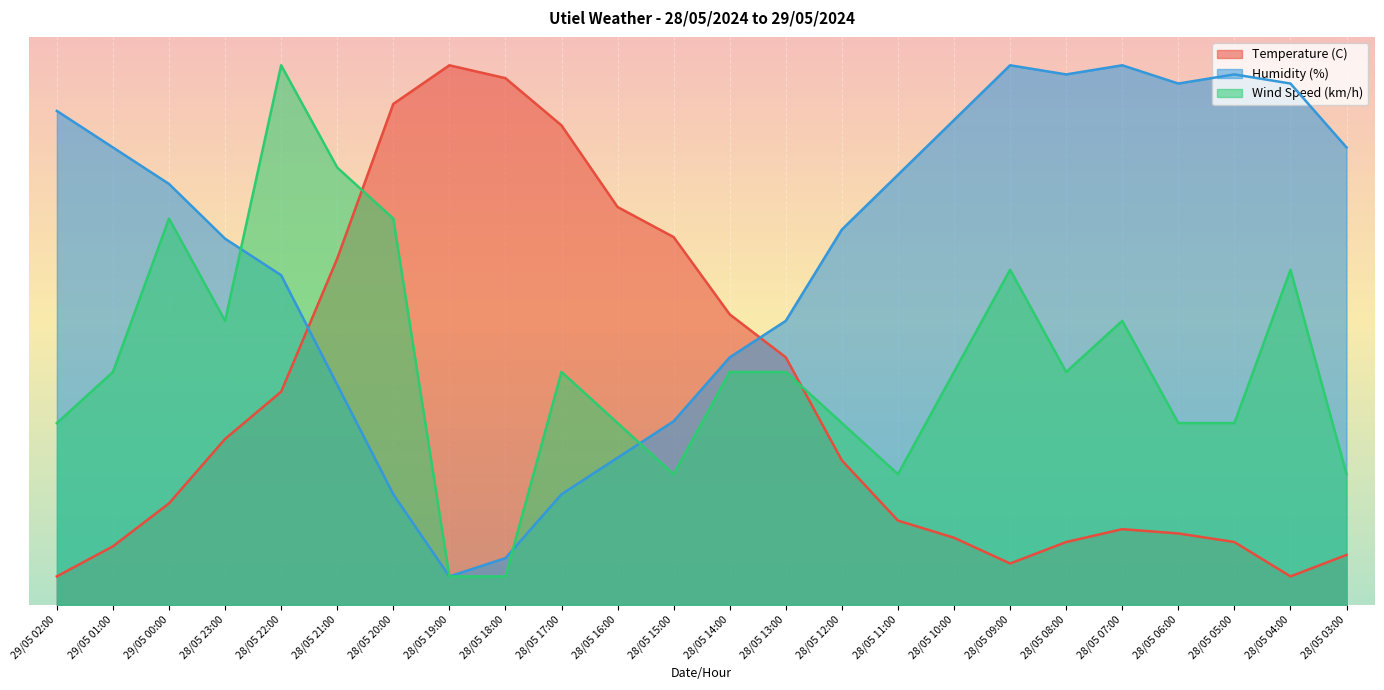

Does the chart display data point markers on the line(s)?

No